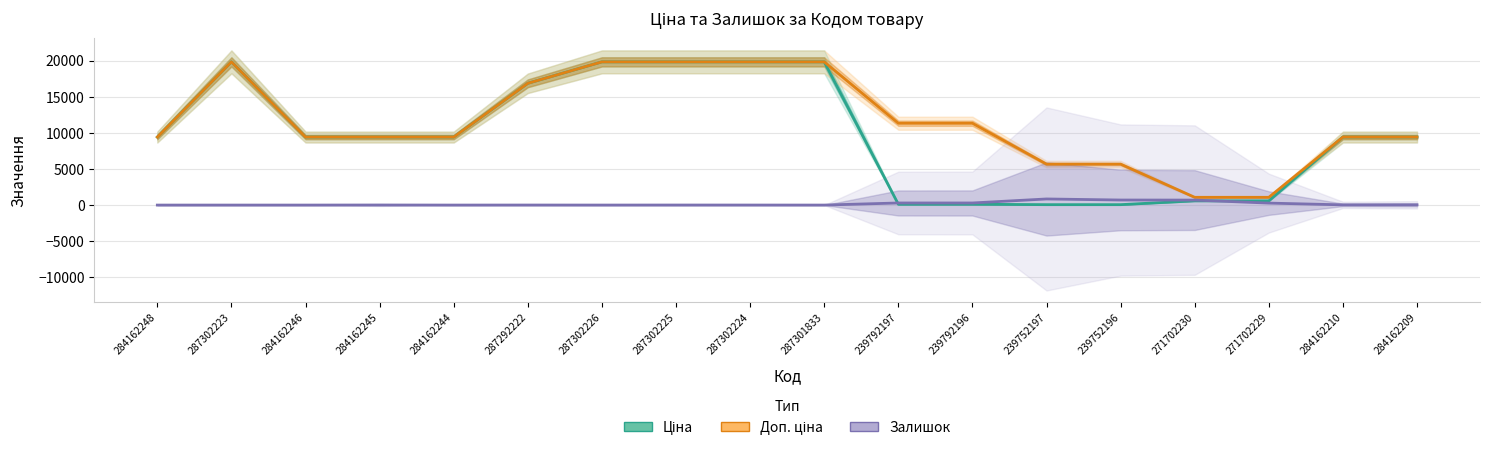

What is the value of the Залишок point at the 12th from the left?

290.0